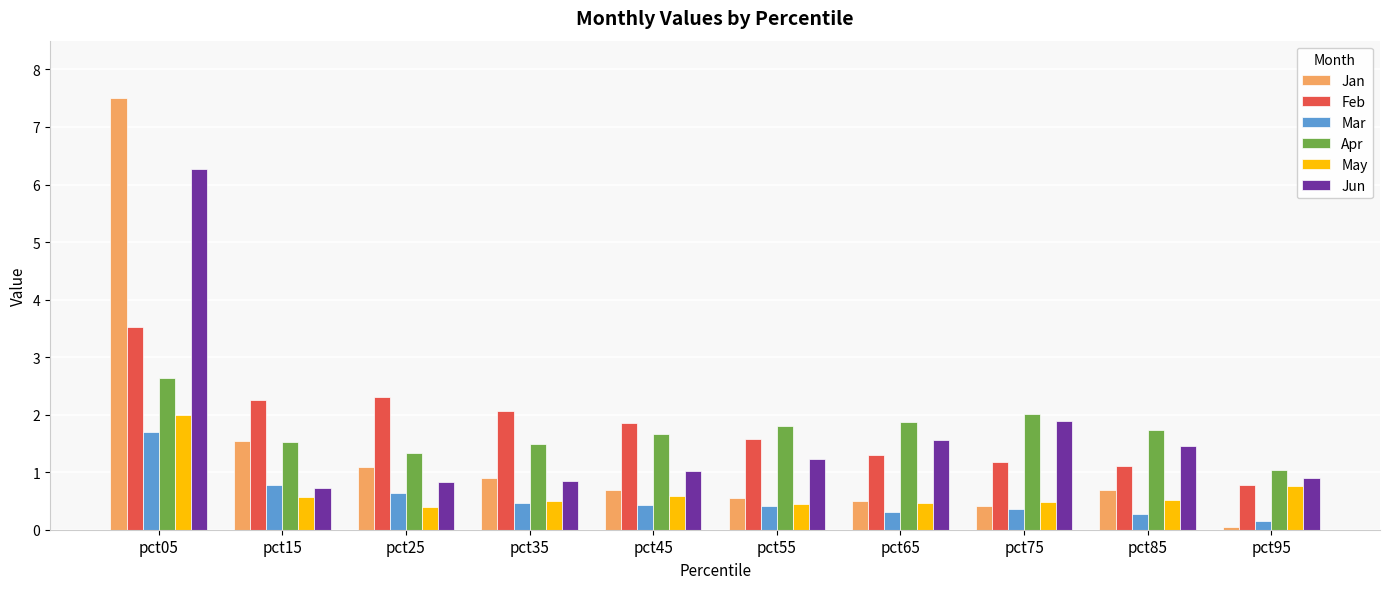

What is the difference between the highest and lowest values at pct55?

1.4